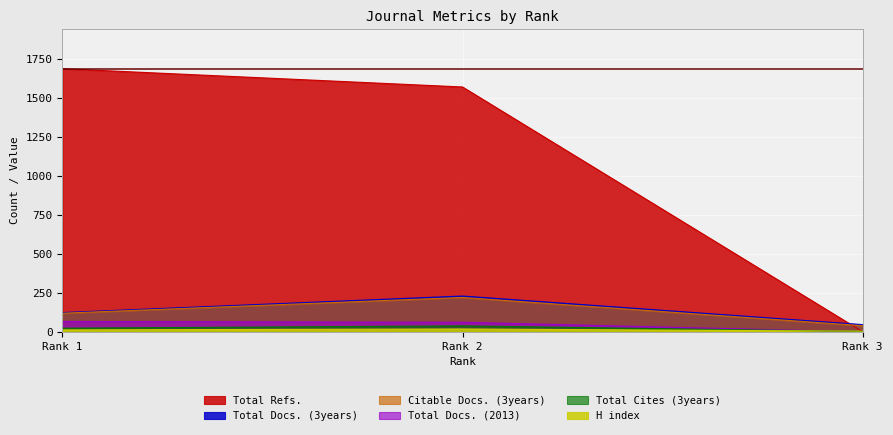

At which label is Total Cites (3years) closest to 20?

Rank 1